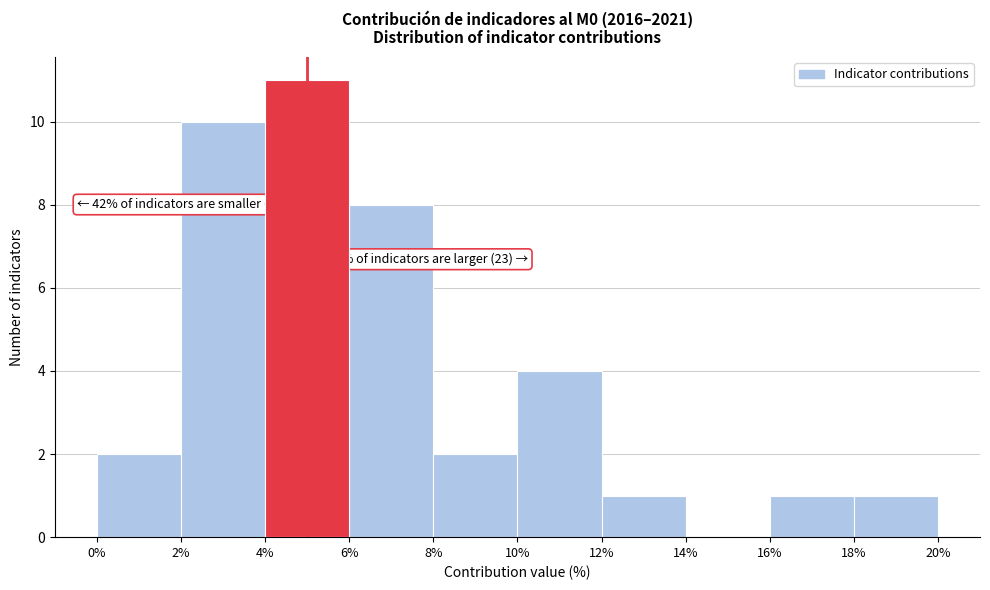

Which range on the x-axis has the tallest bar?

4% to 6%